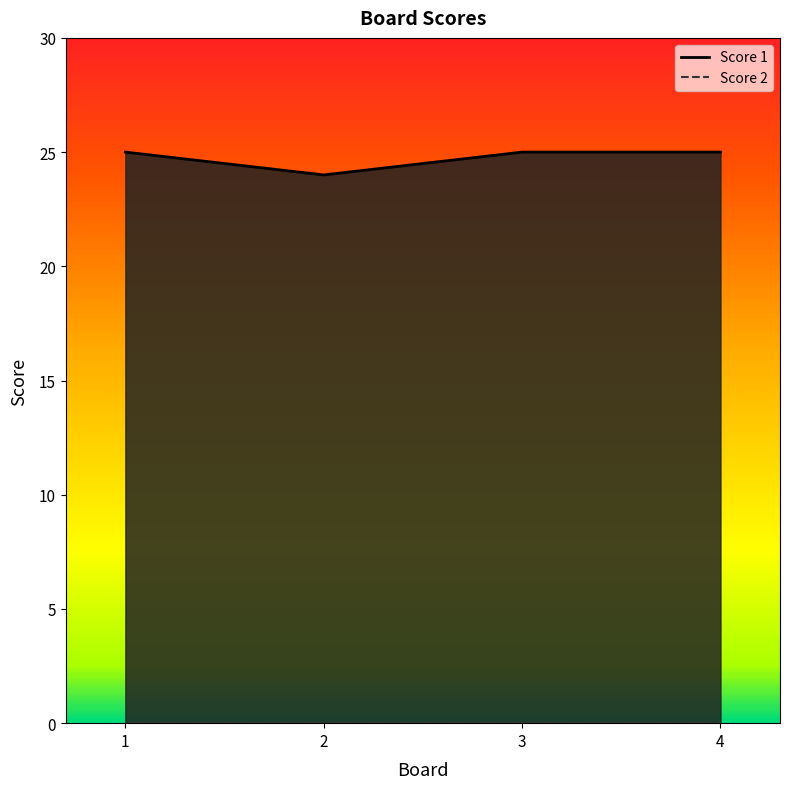

At which category does the data reach its first local valley?

2